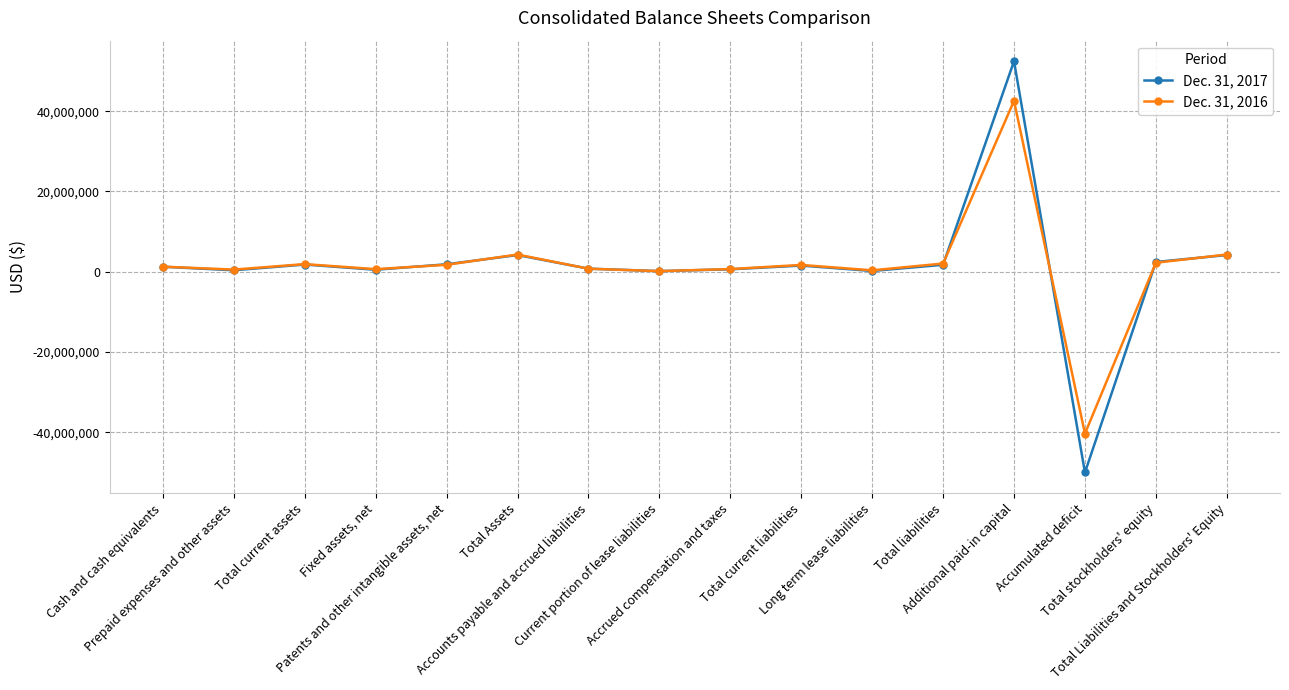

Does the chart have visible grid lines?

Yes